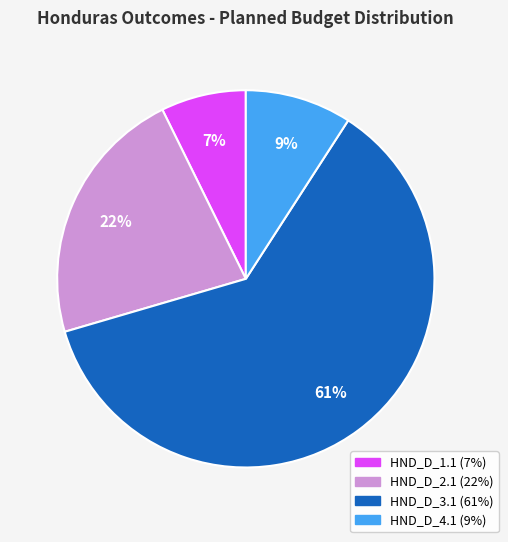

To the nearest percent, what percentage of the pie is HND_D_2.1?

22%